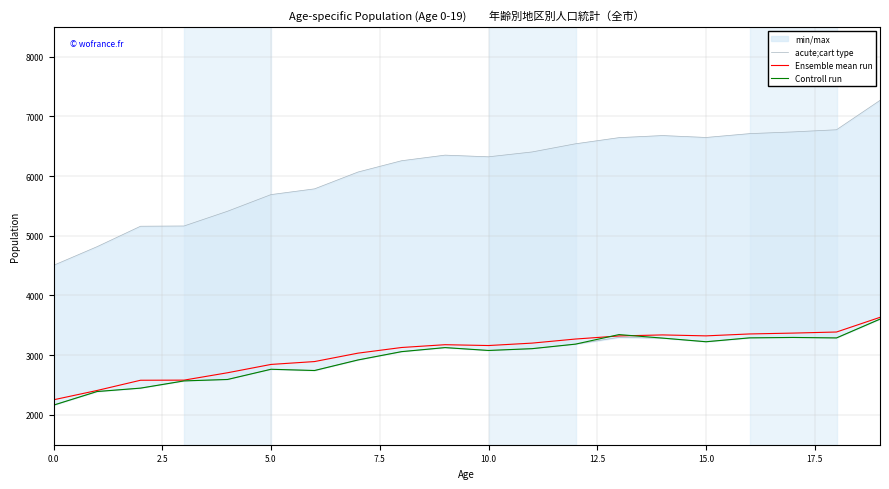

What is the label of the 19th point from the left?

18